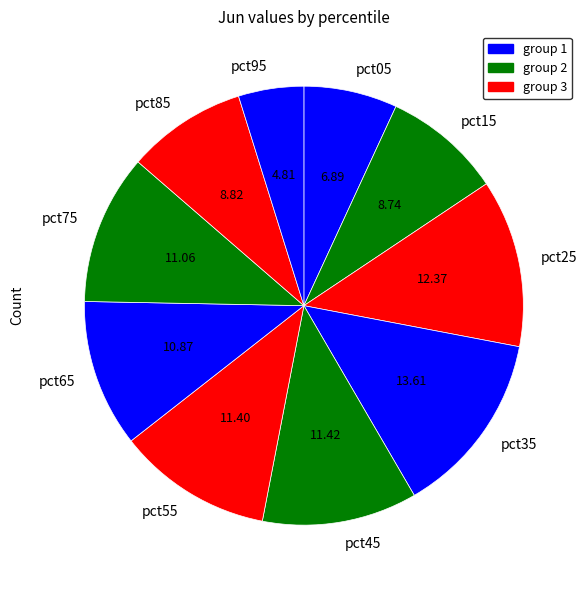

Which category has the biggest portion of the pie?

pct35